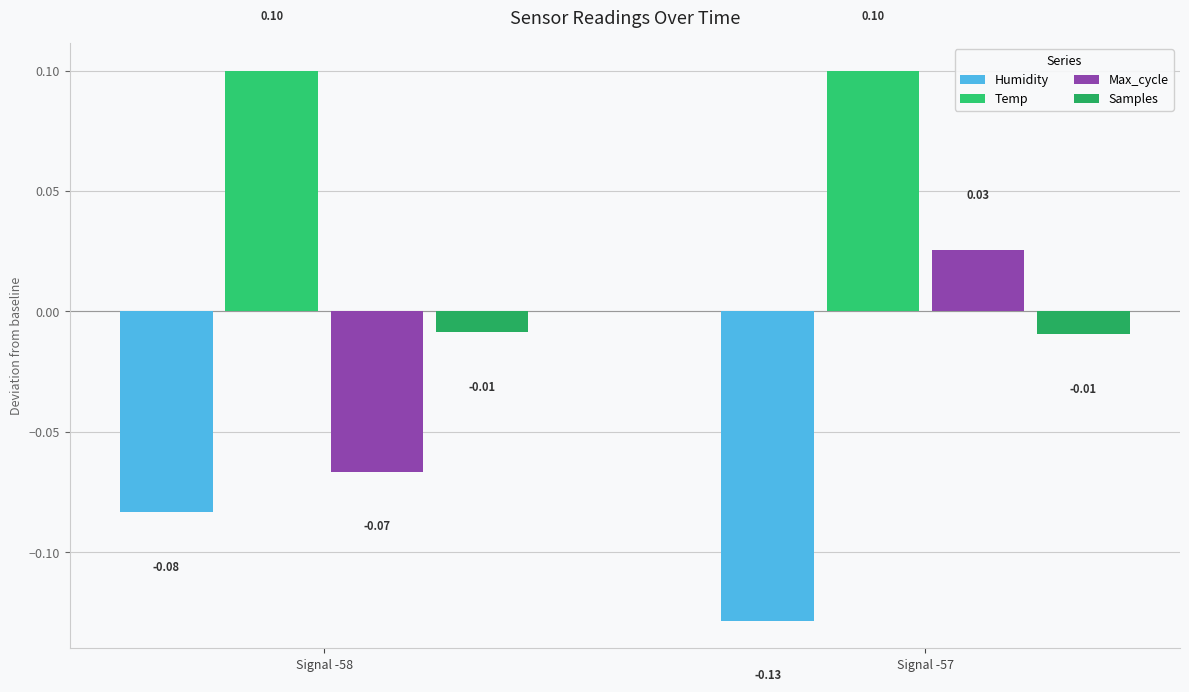

Are the bars horizontal?

No